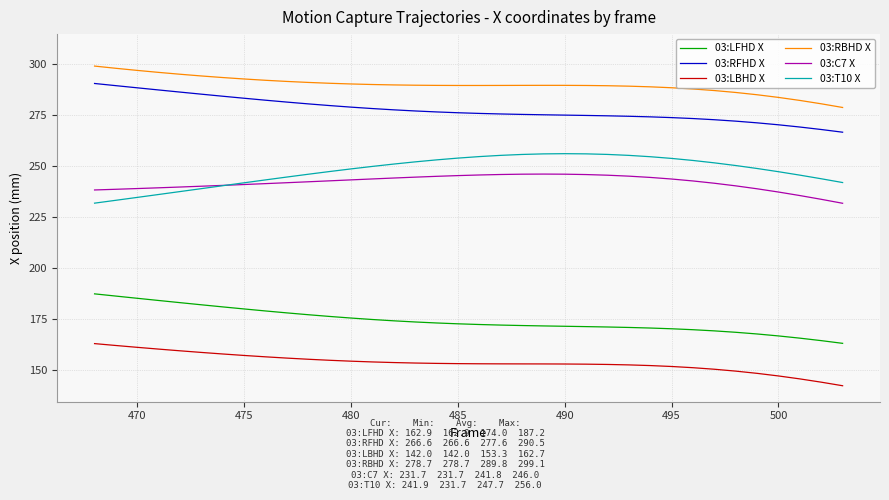

True or false: 03:LBHD X and 03:LFHD X intersect in this chart.

False